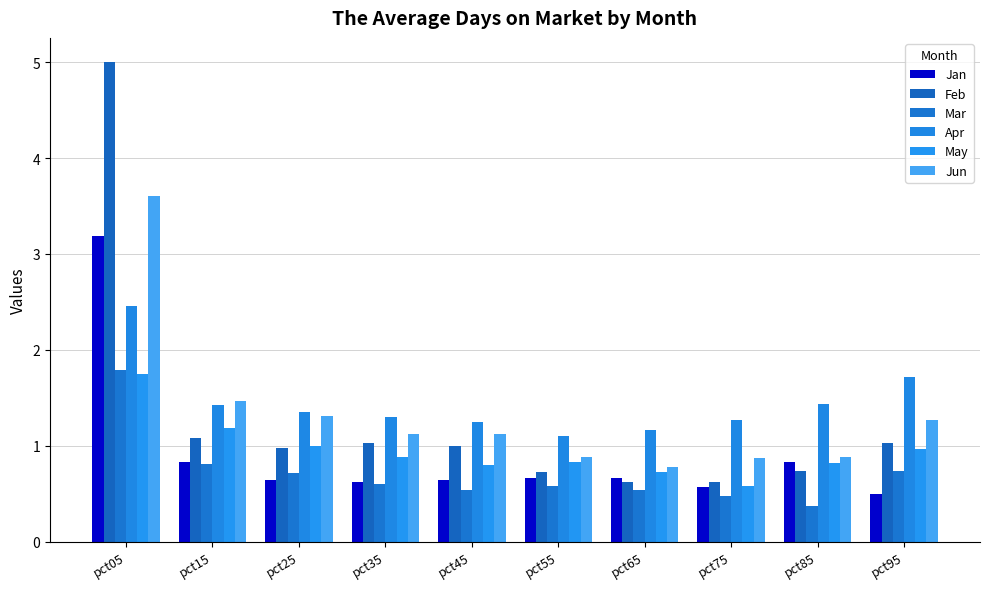

What is the value of the Jun bar at the 1st from the left?

3.6